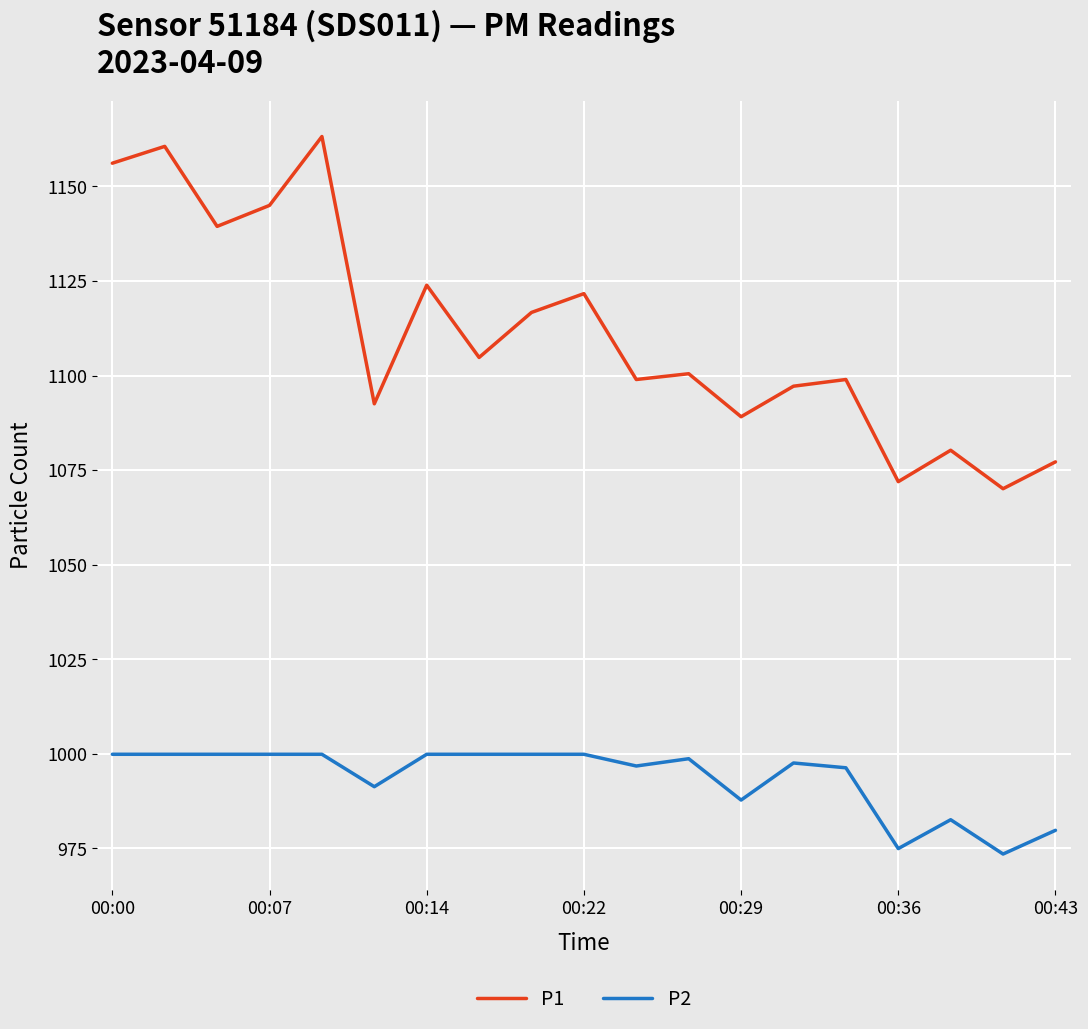

How many categories are shown in the chart?

19